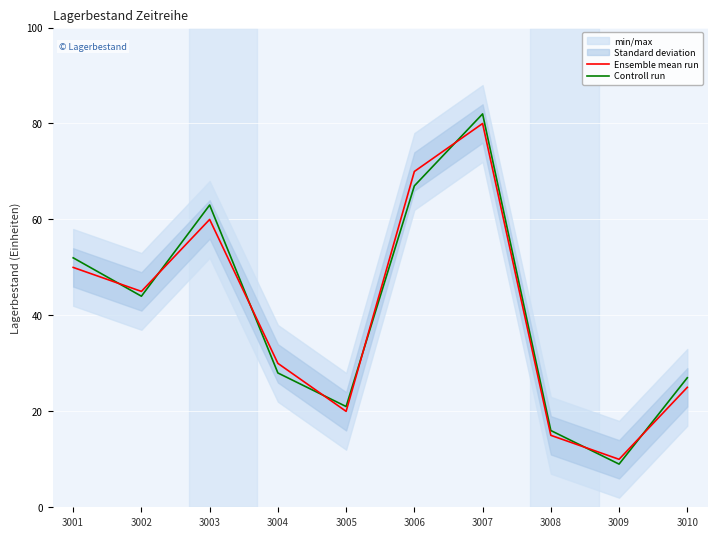

What value does the Controll run series have at 3002, to the nearest 5?

45